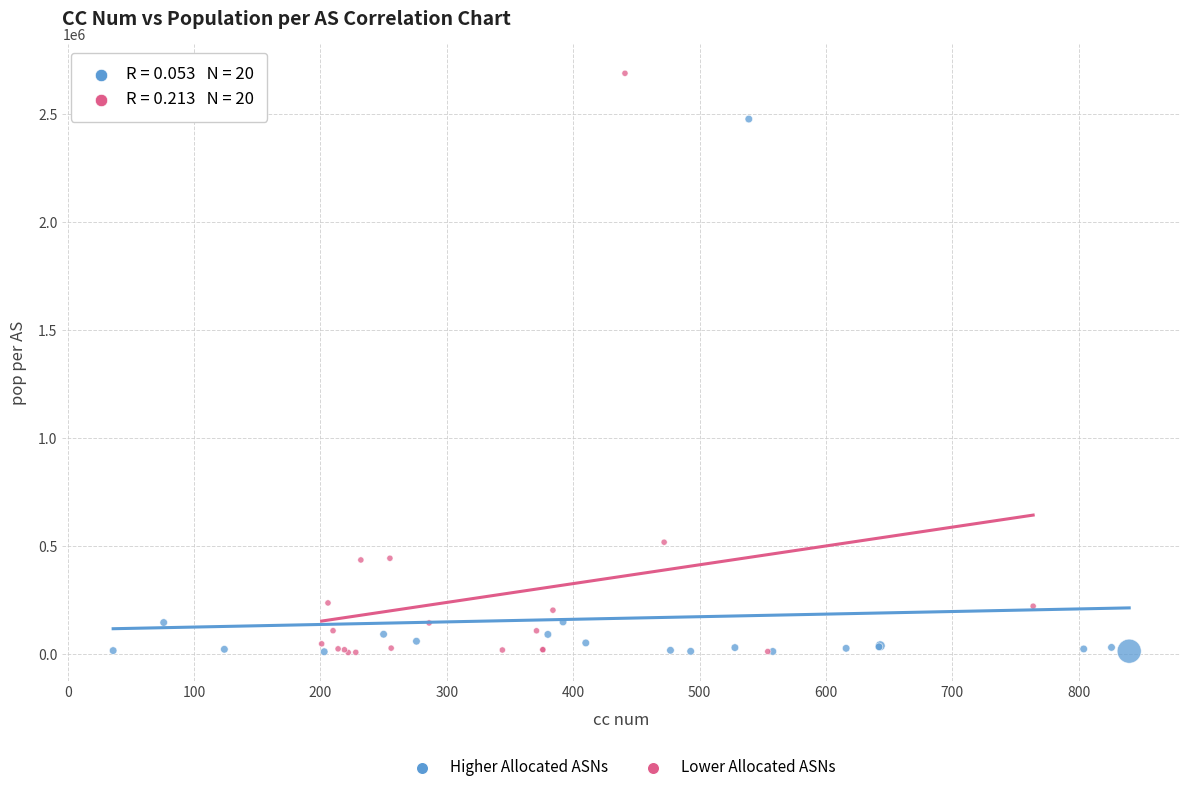

Which series contains the highest Y value?

Lower Allocated ASNs